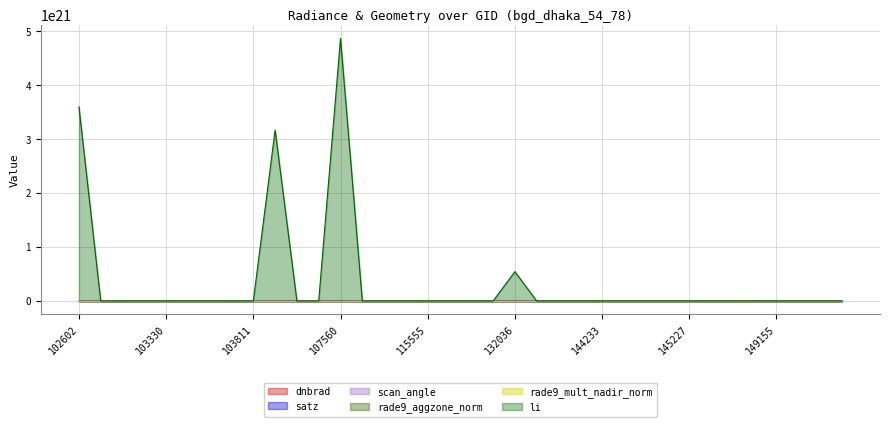

Which label corresponds to the smallest value in the chart?

144028